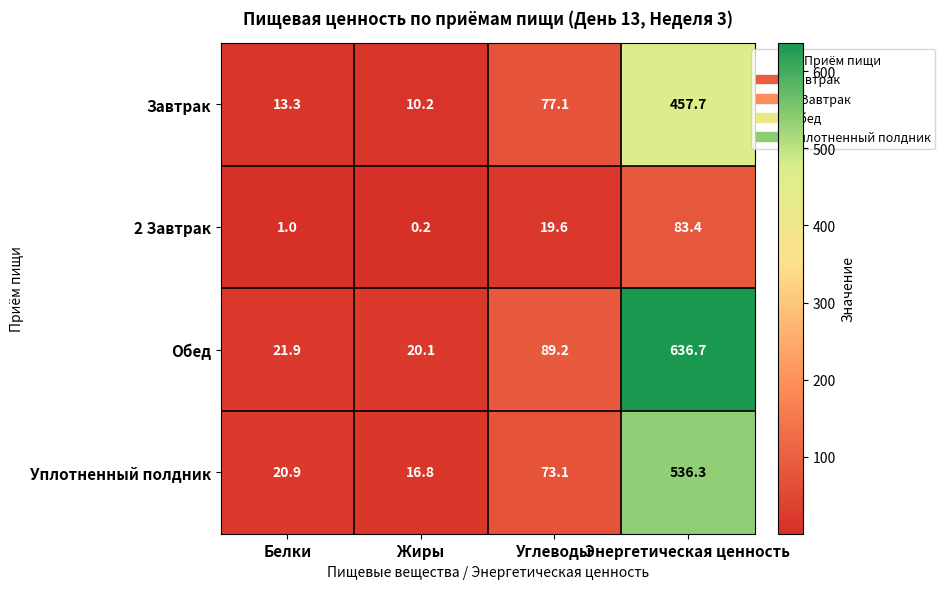

Reading left to right, list all the values displayed in this chart.

Завтрак: Белки=13.3	Жиры=10.2	Углеводы=77.1	Энергетическая ценность=457.7
2 Завтрак: Белки=1.0	Жиры=0.2	Углеводы=19.6	Энергетическая ценность=83.4
Обед: Белки=21.9	Жиры=20.1	Углеводы=89.2	Энергетическая ценность=636.7
Уплотненный полдник: Белки=20.9	Жиры=16.8	Углеводы=73.1	Энергетическая ценность=536.3